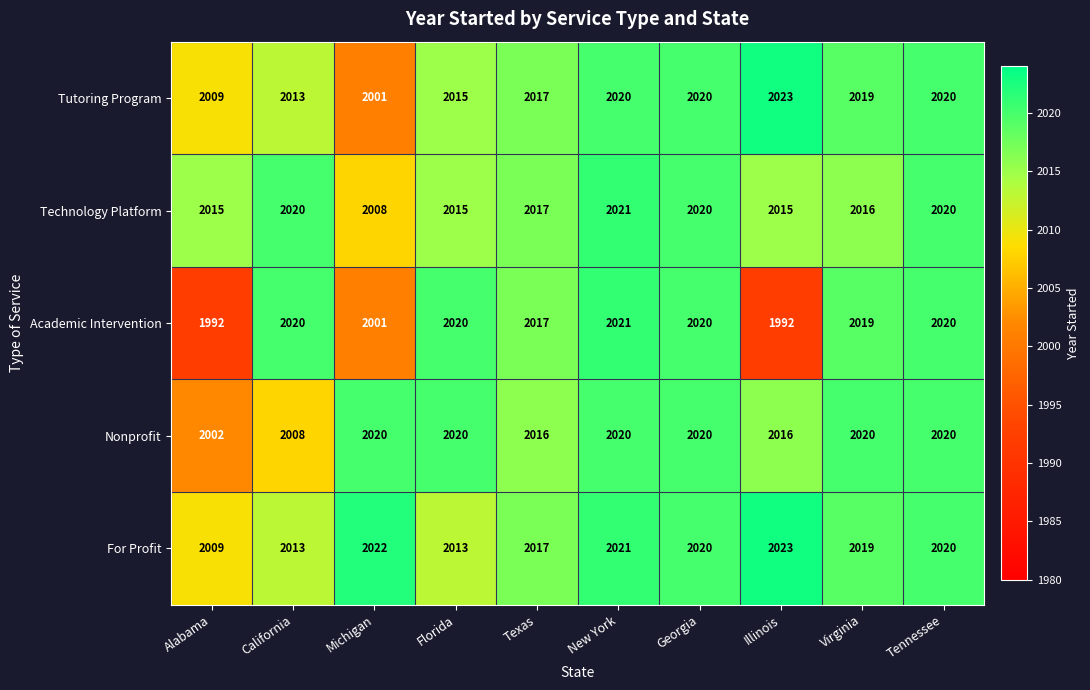

Which series changed the most between California and Michigan?

Academic Intervention